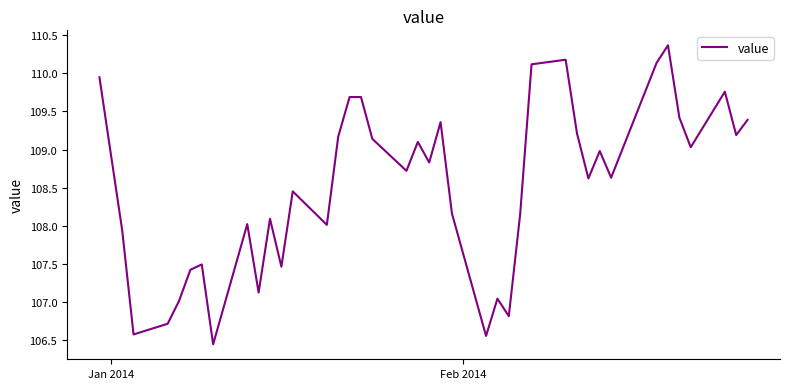

What is the difference between the maximum and minimum values?

3.9